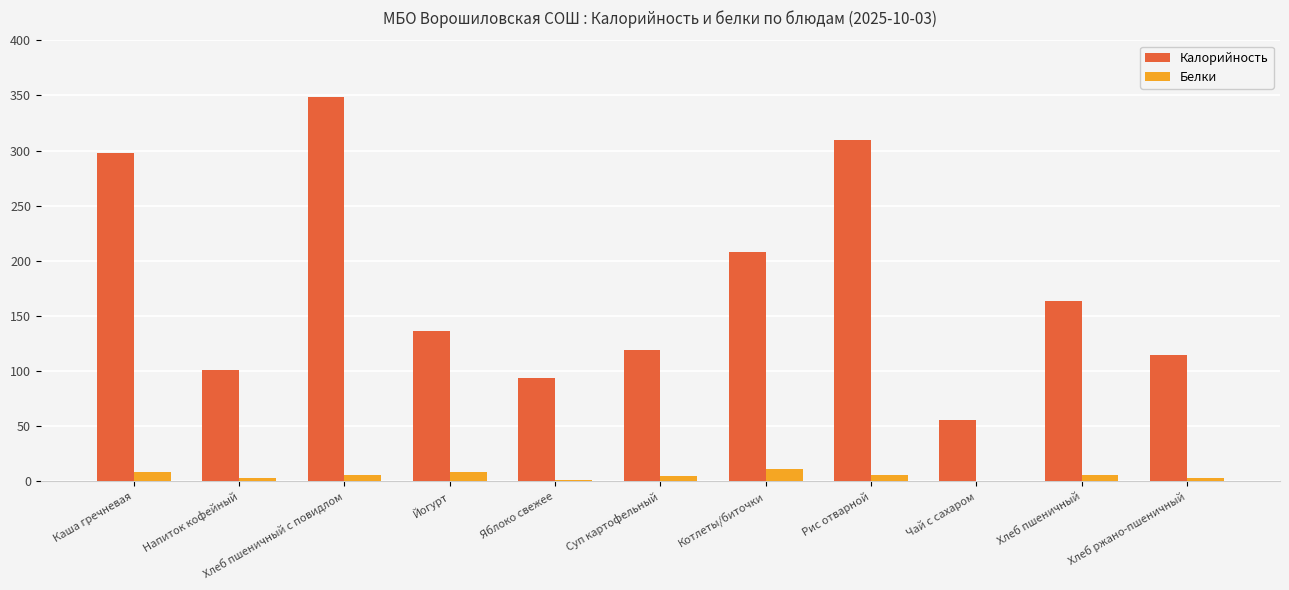

Which series has the widest spread of values?

Калорийность